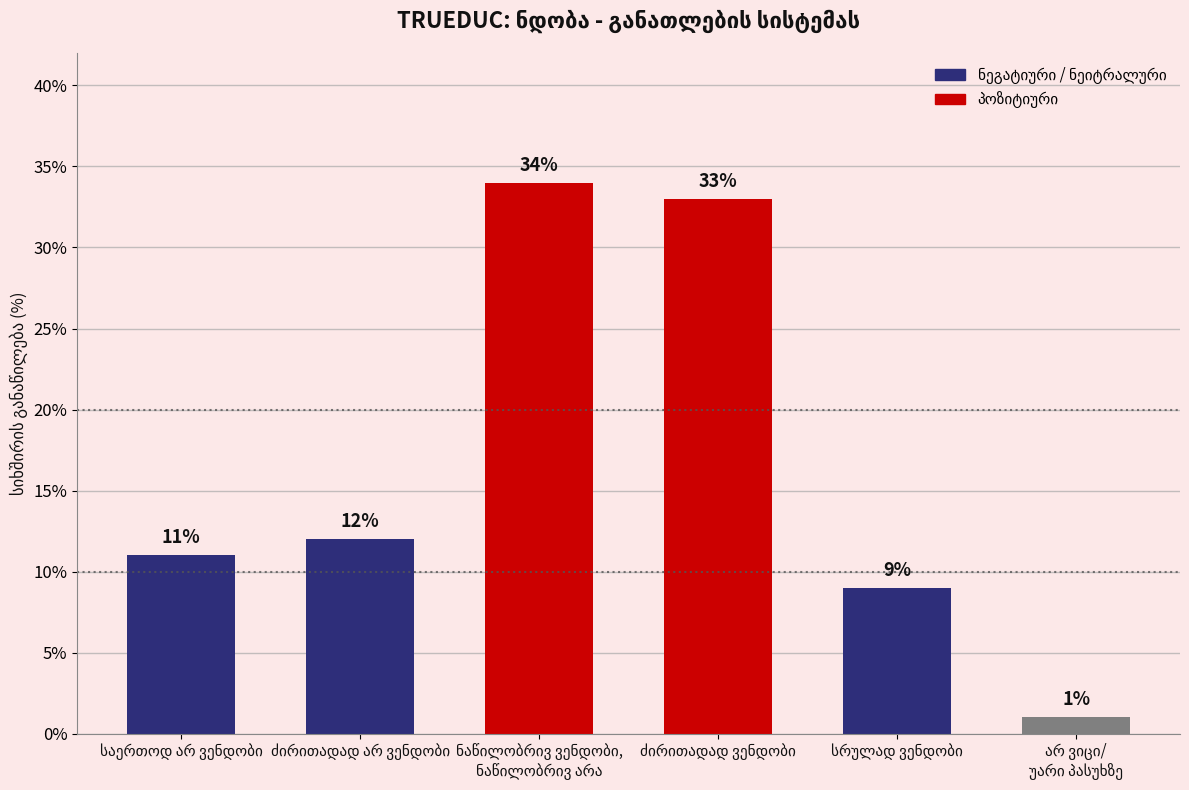

Count the number of data series in this chart.

1